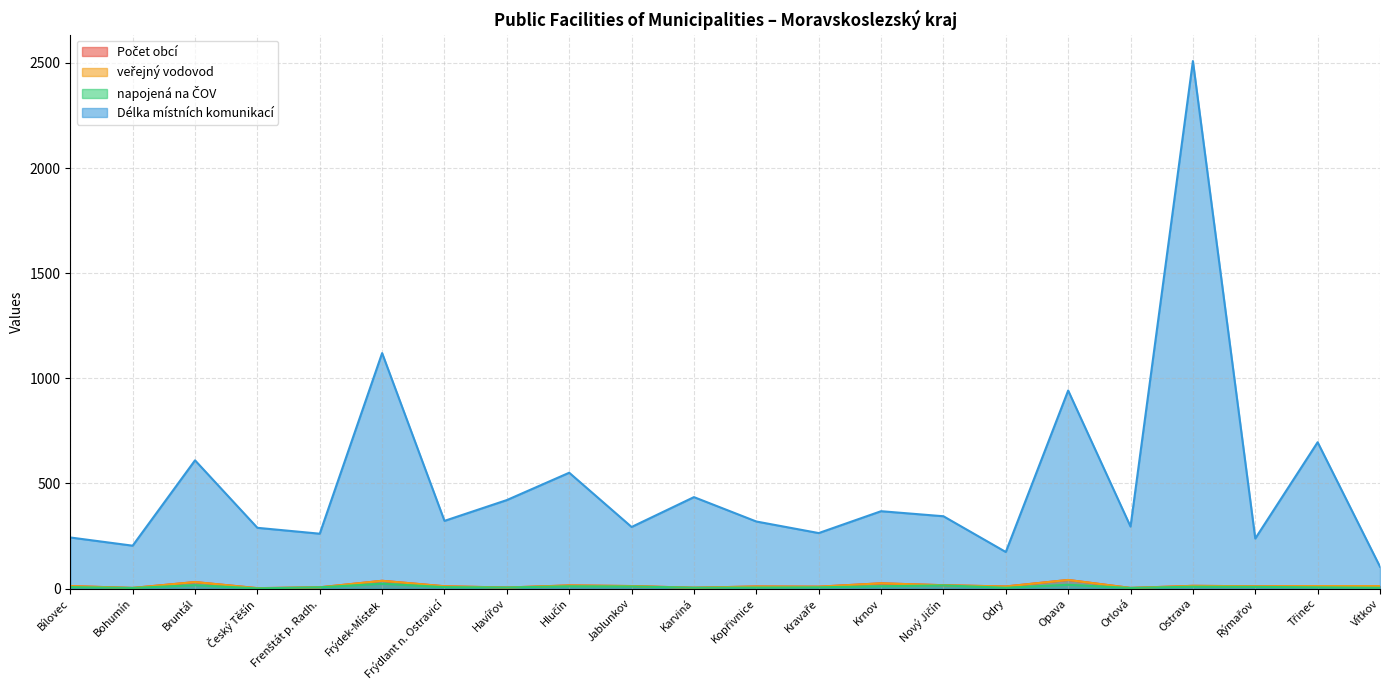

What is the label of the 18th point from the right?

Frenštát p. Radh.